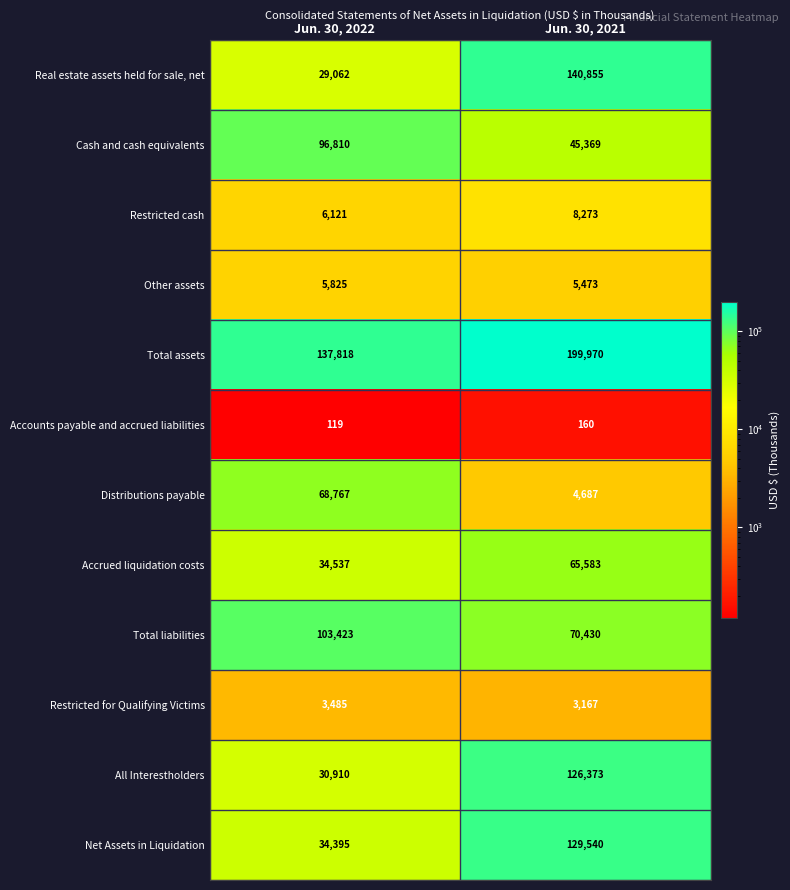

Reading left to right, what are all the values shown in this chart?

Real estate assets held for sale, net: 29062	140855
Cash and cash equivalents: 96810	45369
Restricted cash: 6121	8273
Other assets: 5825	5473
Total assets: 137818	199970
Accounts payable and accrued liabilities: 119	160
Distributions payable: 68767	4687
Accrued liquidation costs: 34537	65583
Total liabilities: 103423	70430
Restricted for Qualifying Victims: 3485	3167
All Interestholders: 30910	126373
Net Assets in Liquidation: 34395	129540